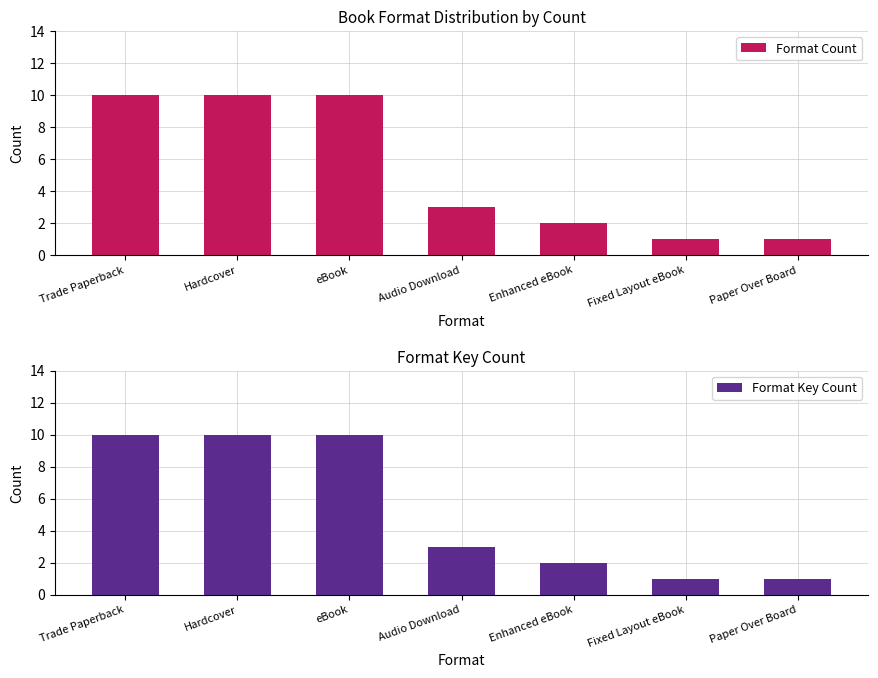

Between Trade Paperback and eBook, which is larger?

Trade Paperback